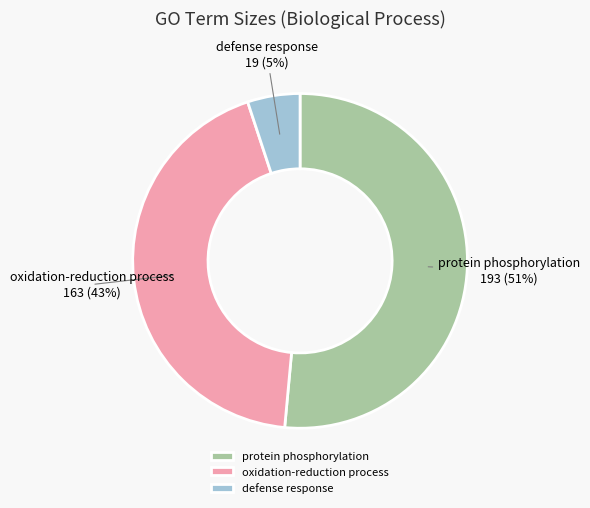

Is the sum of oxidation-reduction process and protein phosphorylation greater than half?

Yes